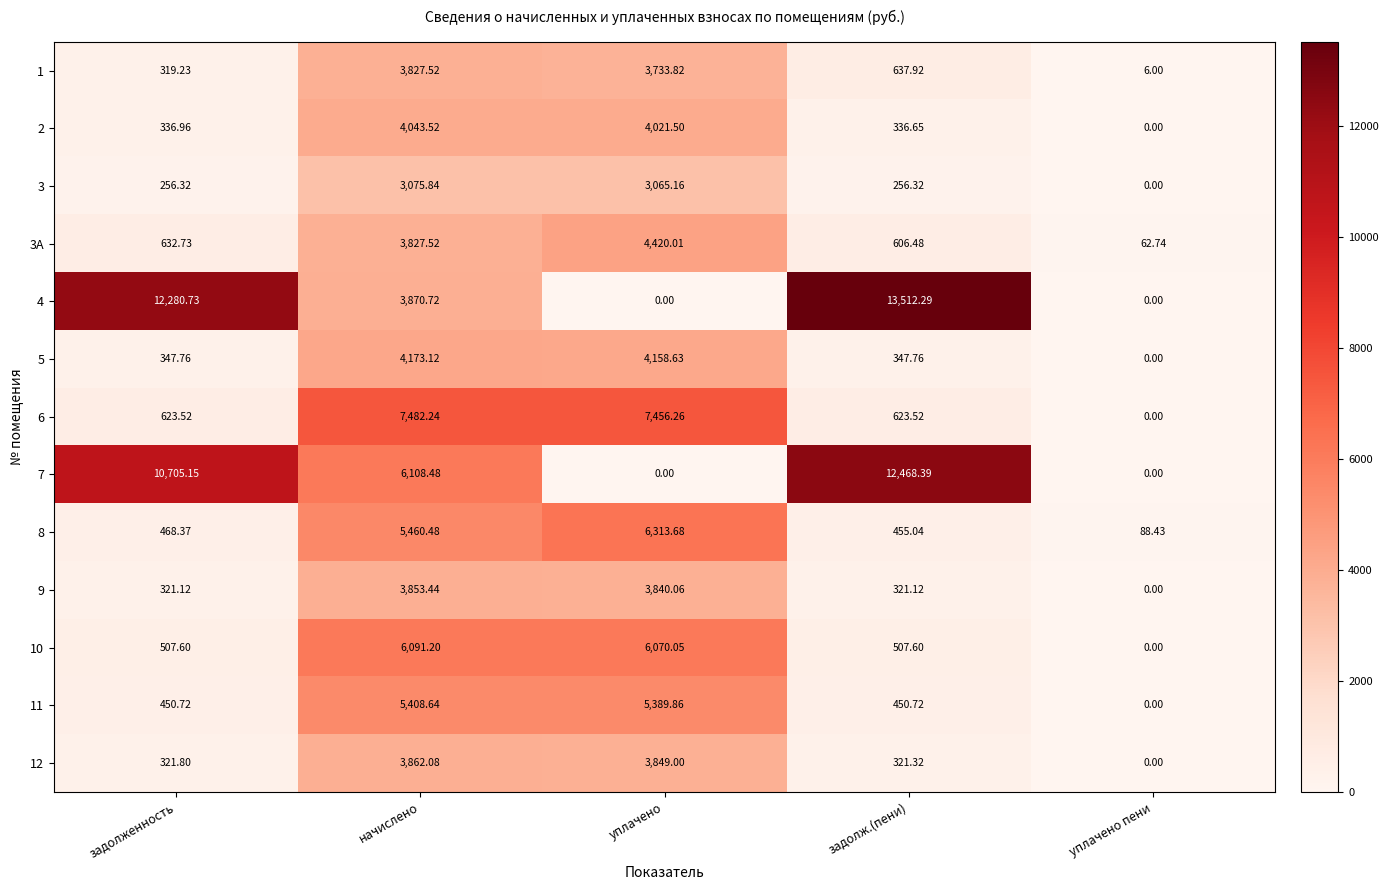

How many values in the 5 series exceed 347?

4